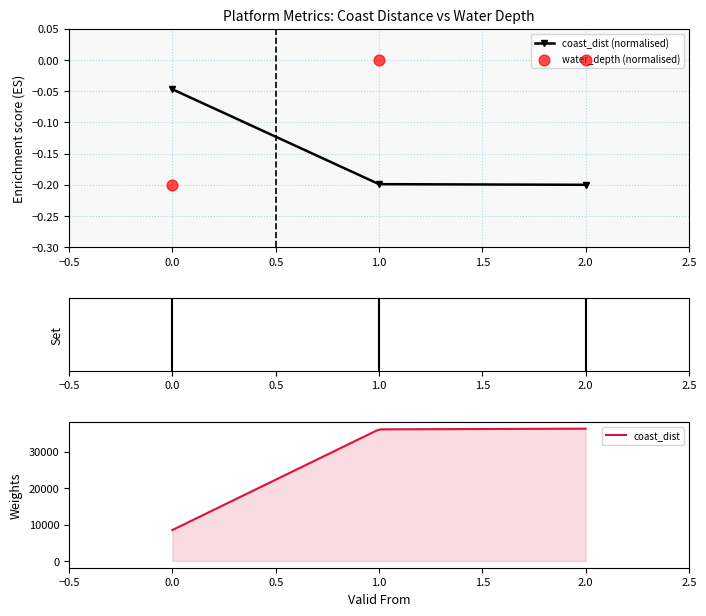

Which series has the widest spread of Y values?

water_depth